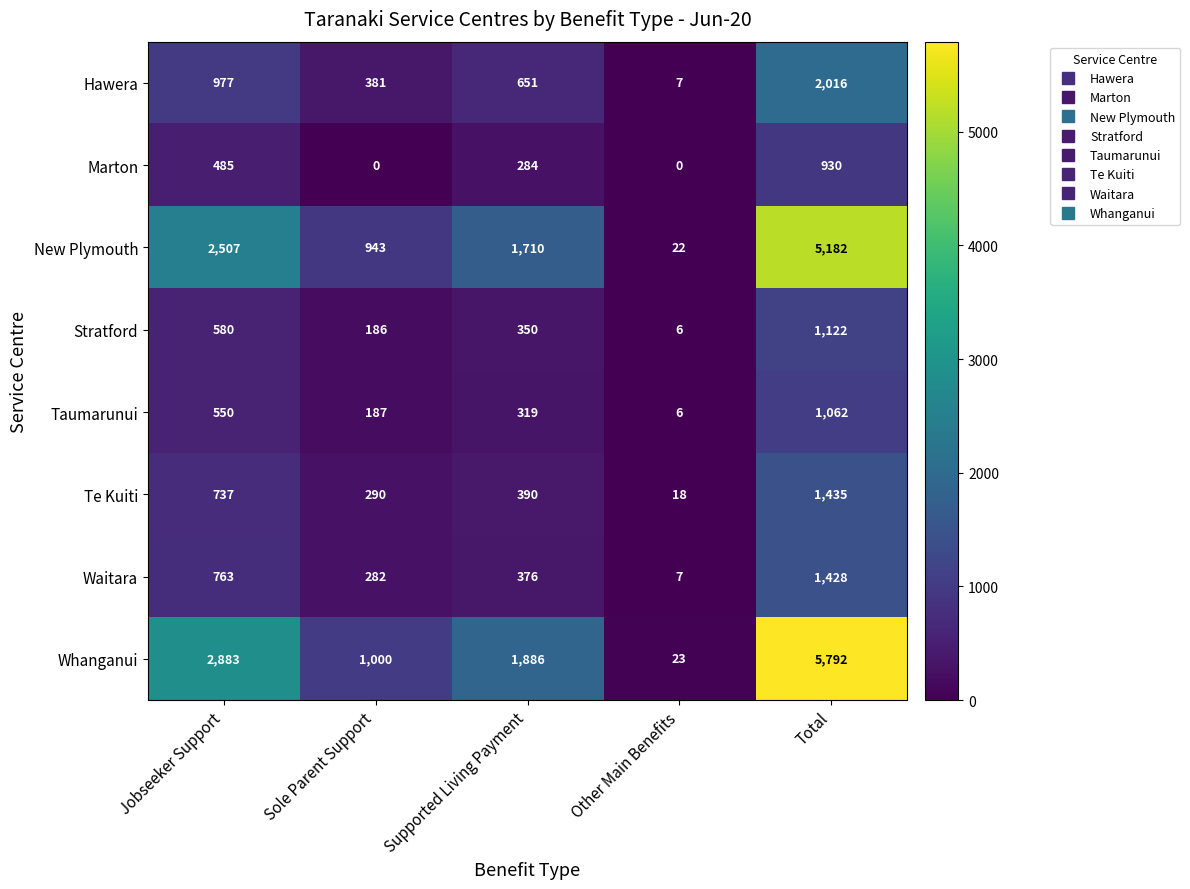

What is the maximum value shown in the chart?

5792